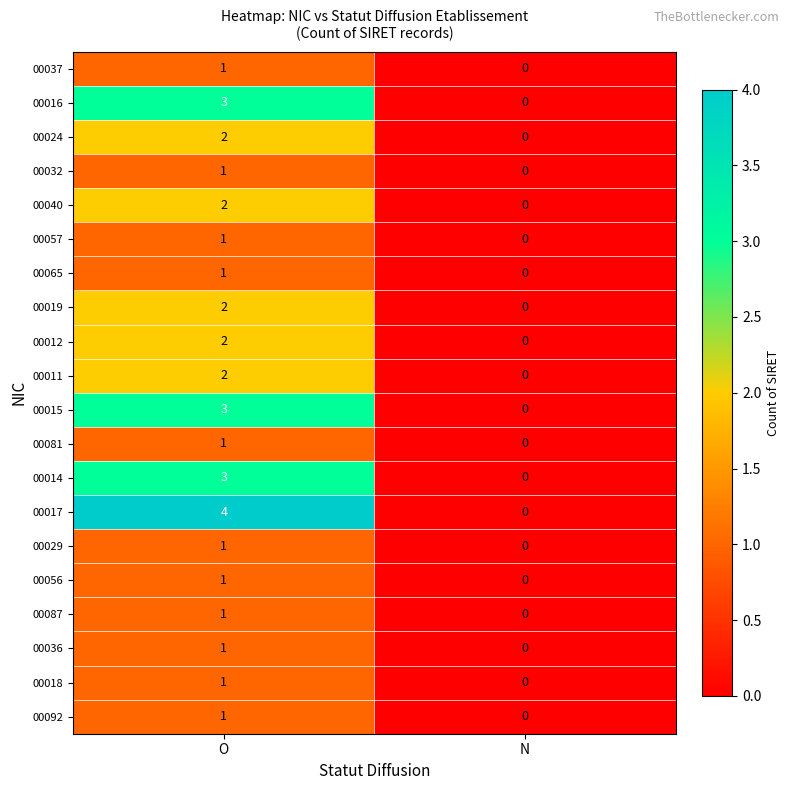

Which series has the largest total across all categories?

00017